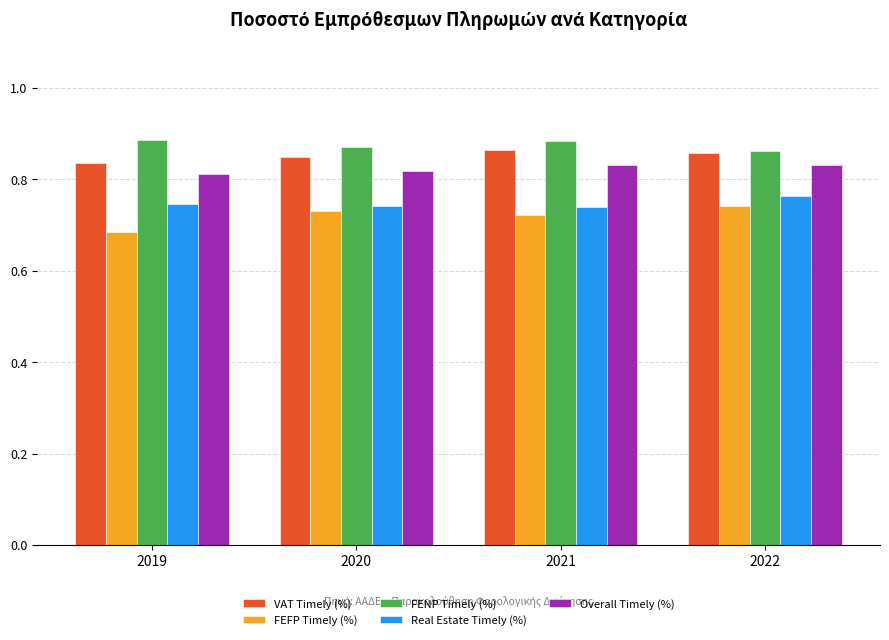

List the series in order of their overall mean, highest first.

FENP Timely (%), VAT Timely (%), Overall Timely (%), Real Estate Timely (%), FEFP Timely (%)